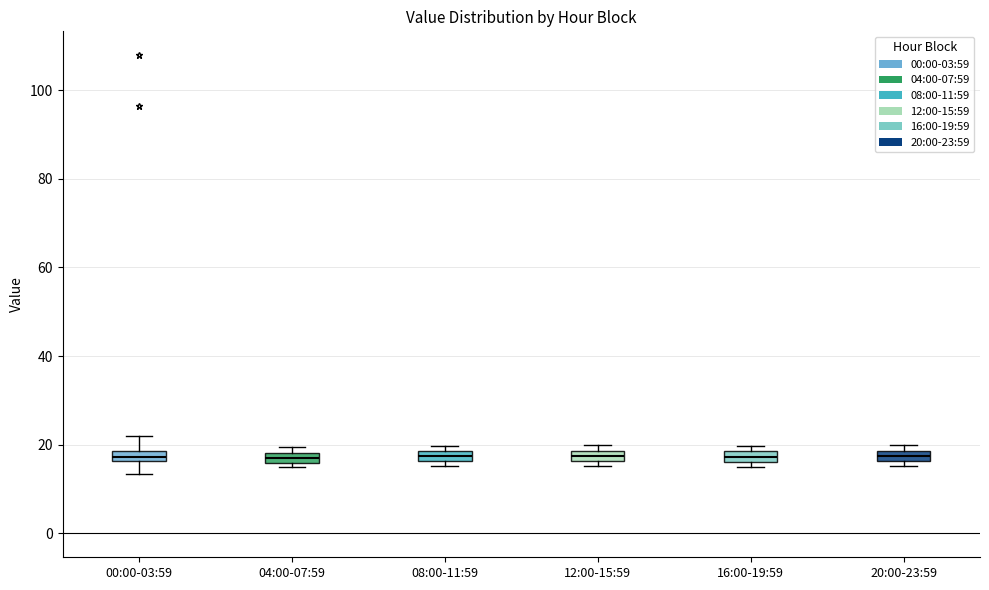

Where is the upper edge of the box for 16:00-19:59 on the y-axis? The values are not printed on the chart, so give them approximately, as read against the axis.

18